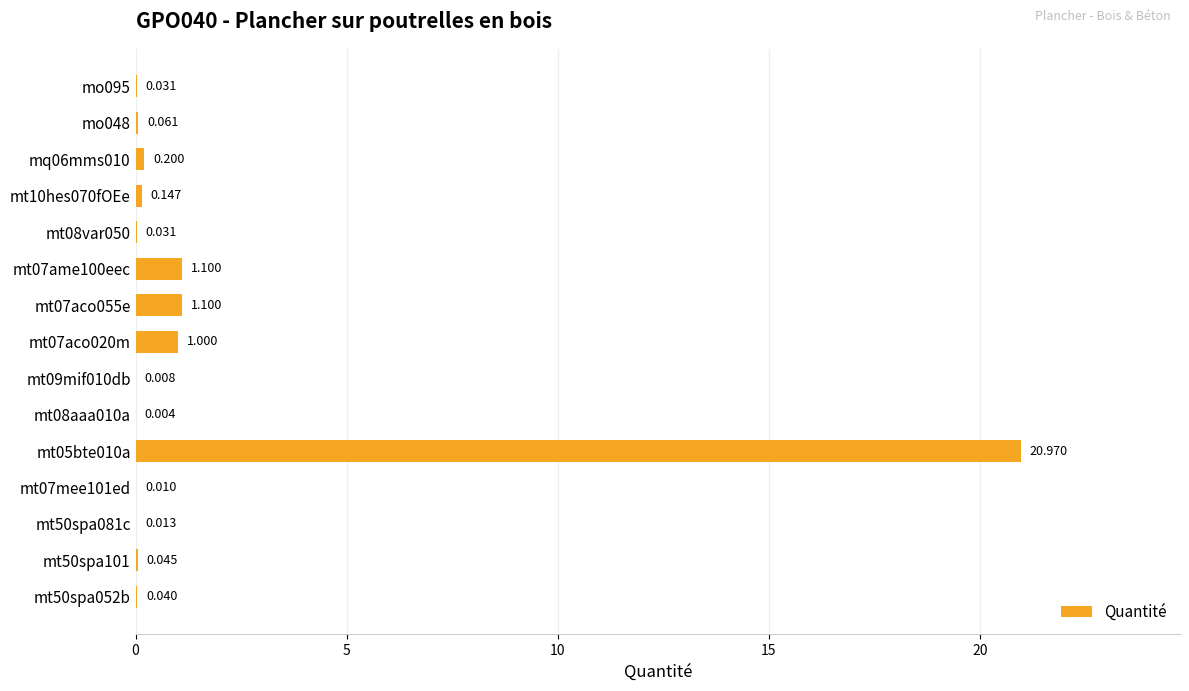

Does the chart contain stacked bars?

No